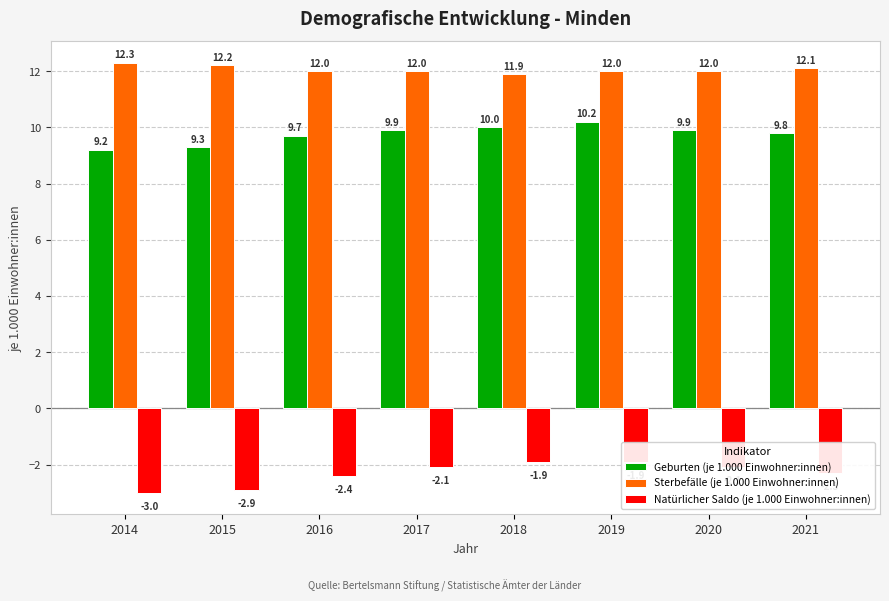

Reading left to right, extract all data points from this chart.

Geburten (je 1.000 Einwohner:innen): 2014=9.2	2015=9.3	2016=9.7	2017=9.9	2018=10.0	2019=10.2	2020=9.9	2021=9.8
Sterbefälle (je 1.000 Einwohner:innen): 2014=12.3	2015=12.2	2016=12.0	2017=12.0	2018=11.9	2019=12.0	2020=12.0	2021=12.1
Natürlicher Saldo (je 1.000 Einwohner:innen): 2014=-3.0	2015=-2.9	2016=-2.4	2017=-2.1	2018=-1.9	2019=-1.9	2020=-2.1	2021=-2.3